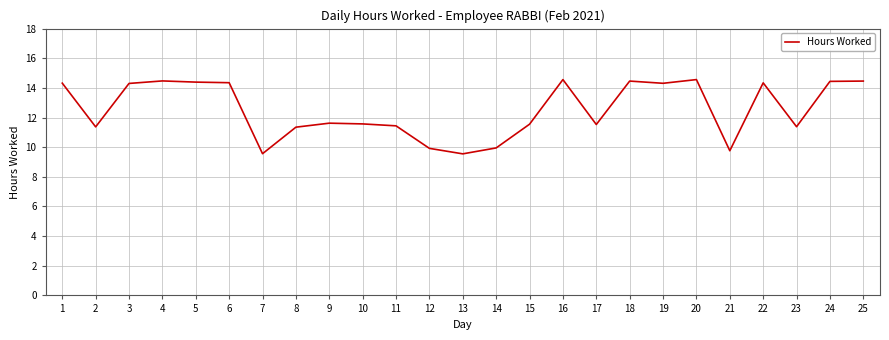

What is the difference between the maximum and minimum values?

5.0